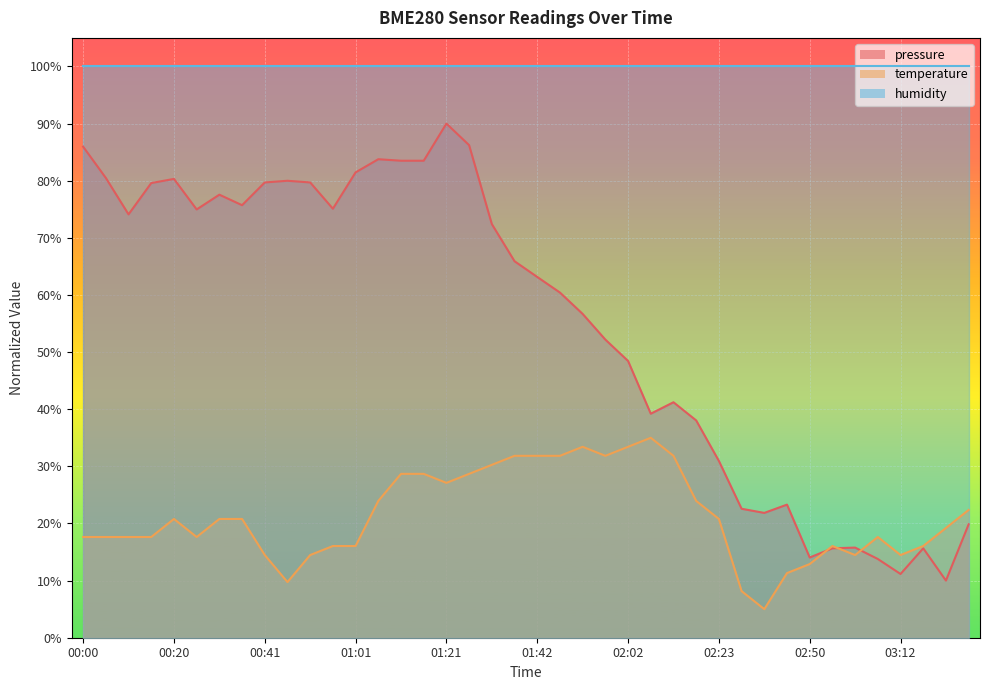

How many interior local peaks does the temperature series have?

5